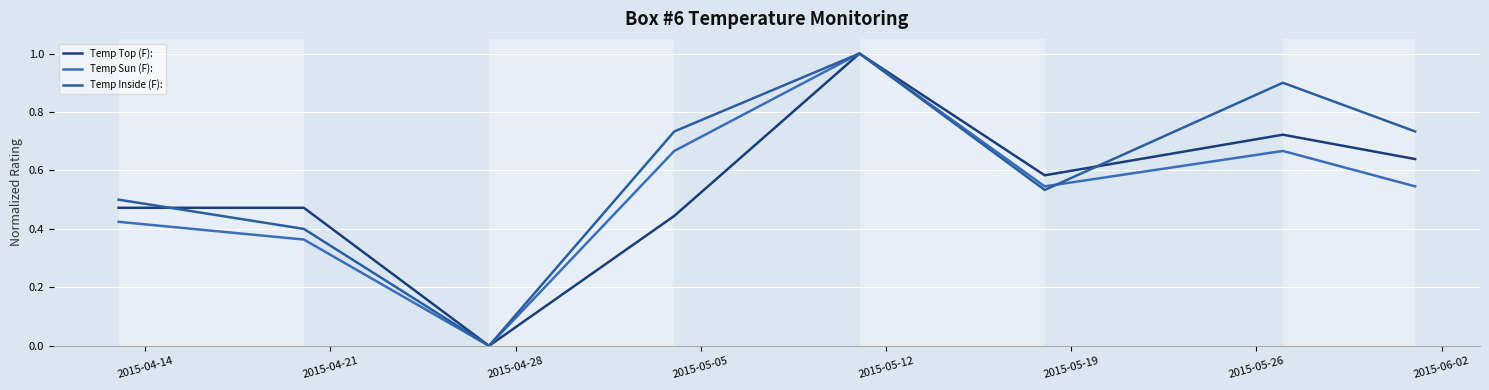

At which label does Temp Sun (F): reach its peak?

2015-05-12